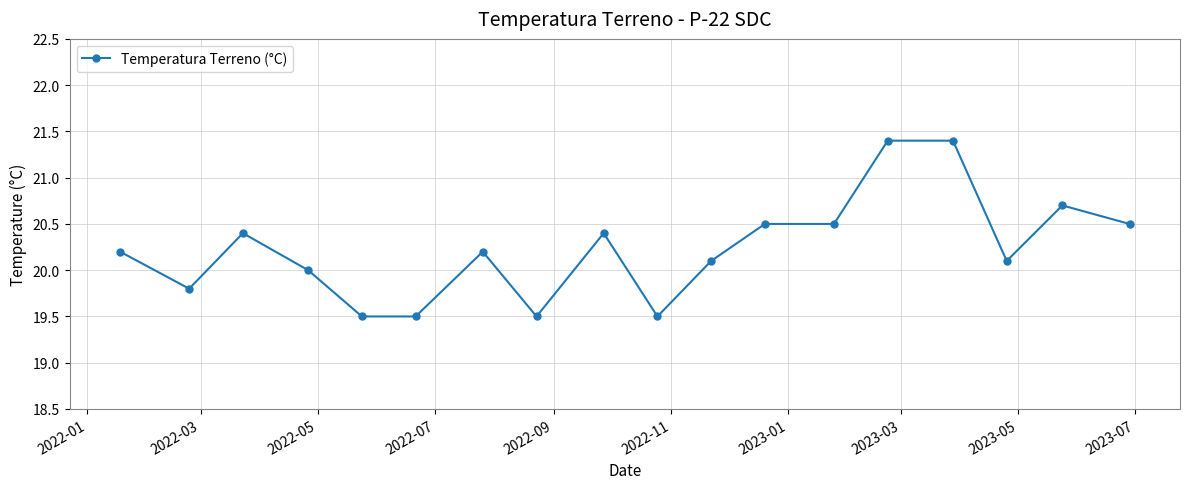

What is the difference between the second highest and second lowest values?

1.9